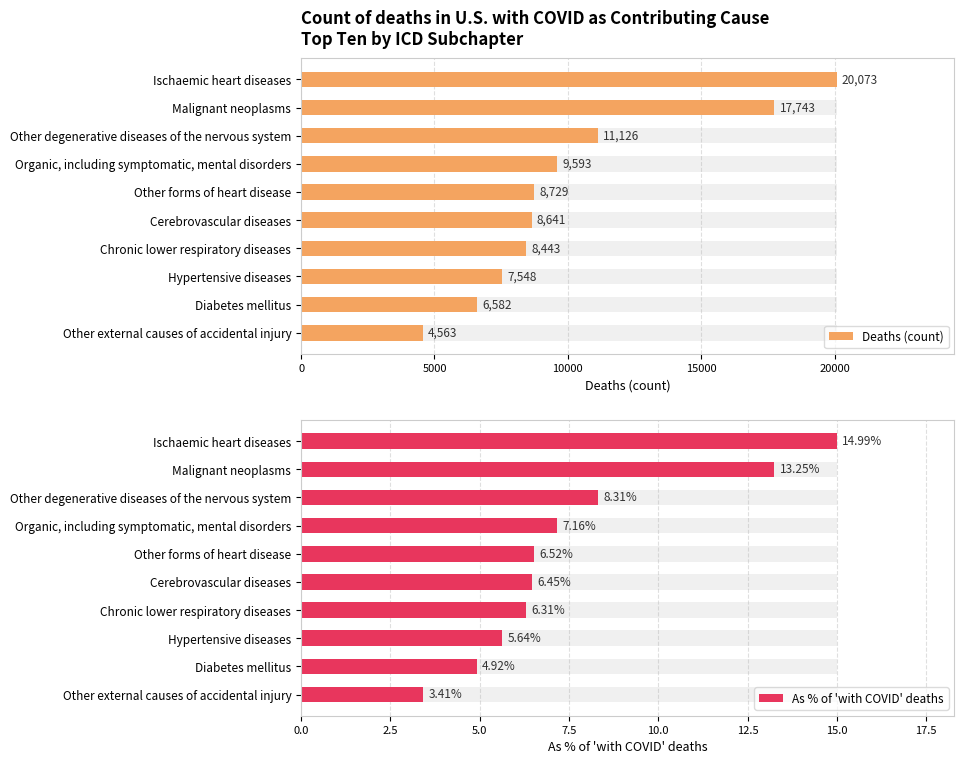

Are the bars grouped side by side (vs. stacked)?

Yes